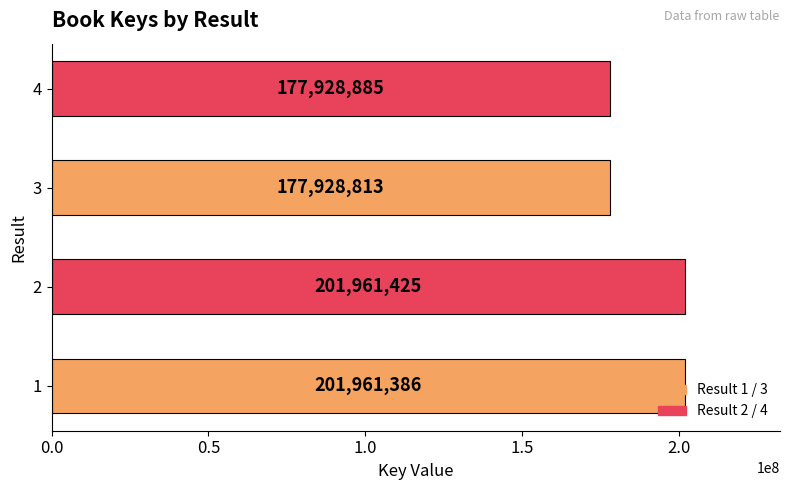

What is the smallest value displayed?

177928813